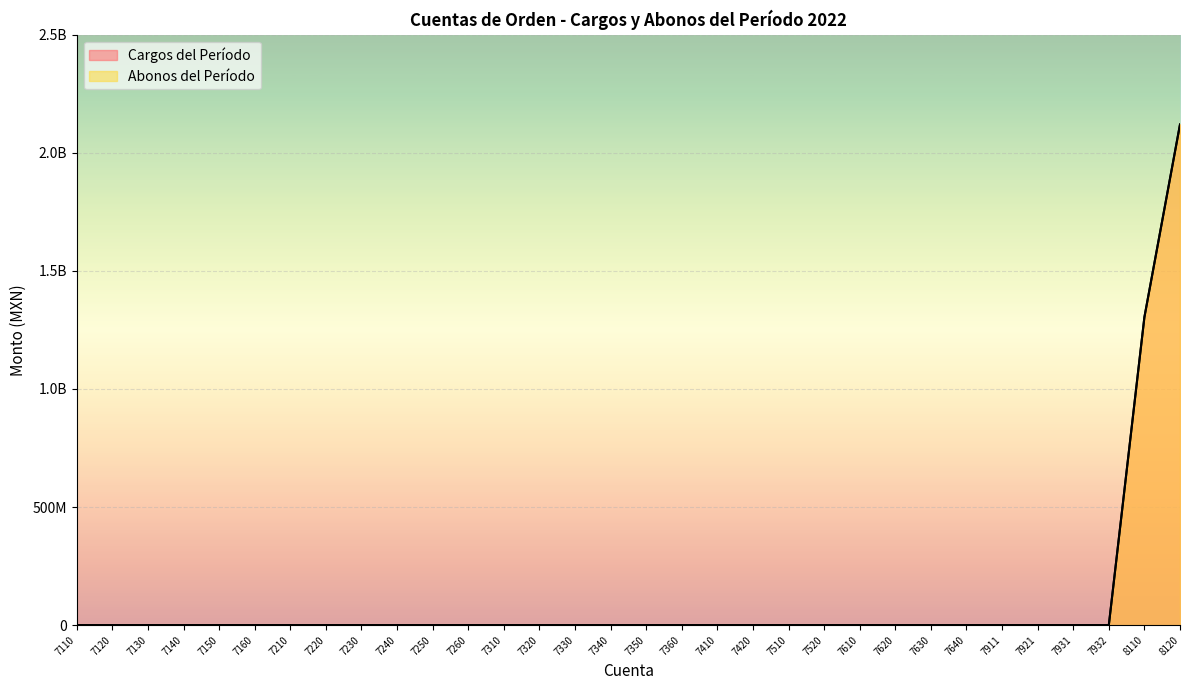

Reading left to right, extract all data points from this chart.

Cargos del Período: 7110=0.0	7120=0.0	7130=0.0	7140=0.0	7150=0.0	7160=0.0	7210=0.0	7220=0.0	7230=0.0	7240=0.0	7250=0.0	7260=0.0	7310=0.0	7320=0.0	7330=0.0	7340=0.0	7350=0.0	7360=0.0	7410=0.0	7420=0.0	7510=0.0	7520=0.0	7610=0.0	7620=0.0	7630=0.0	7640=0.0	7911=0.0	7921=0.0	7931=0.0	7932=0.0	8110=1304158523.9	8120=2119619858.5
Abonos del Período: 7110=0.0	7120=0.0	7130=0.0	7140=0.0	7150=0.0	7160=0.0	7210=0.0	7220=0.0	7230=0.0	7240=0.0	7250=0.0	7260=0.0	7310=0.0	7320=0.0	7330=0.0	7340=0.0	7350=0.0	7360=0.0	7410=0.0	7420=0.0	7510=0.0	7520=0.0	7610=0.0	7620=0.0	7630=0.0	7640=0.0	7911=0.0	7921=0.0	7931=0.0	7932=0.0	8110=1304158523.9	8120=2119619858.5